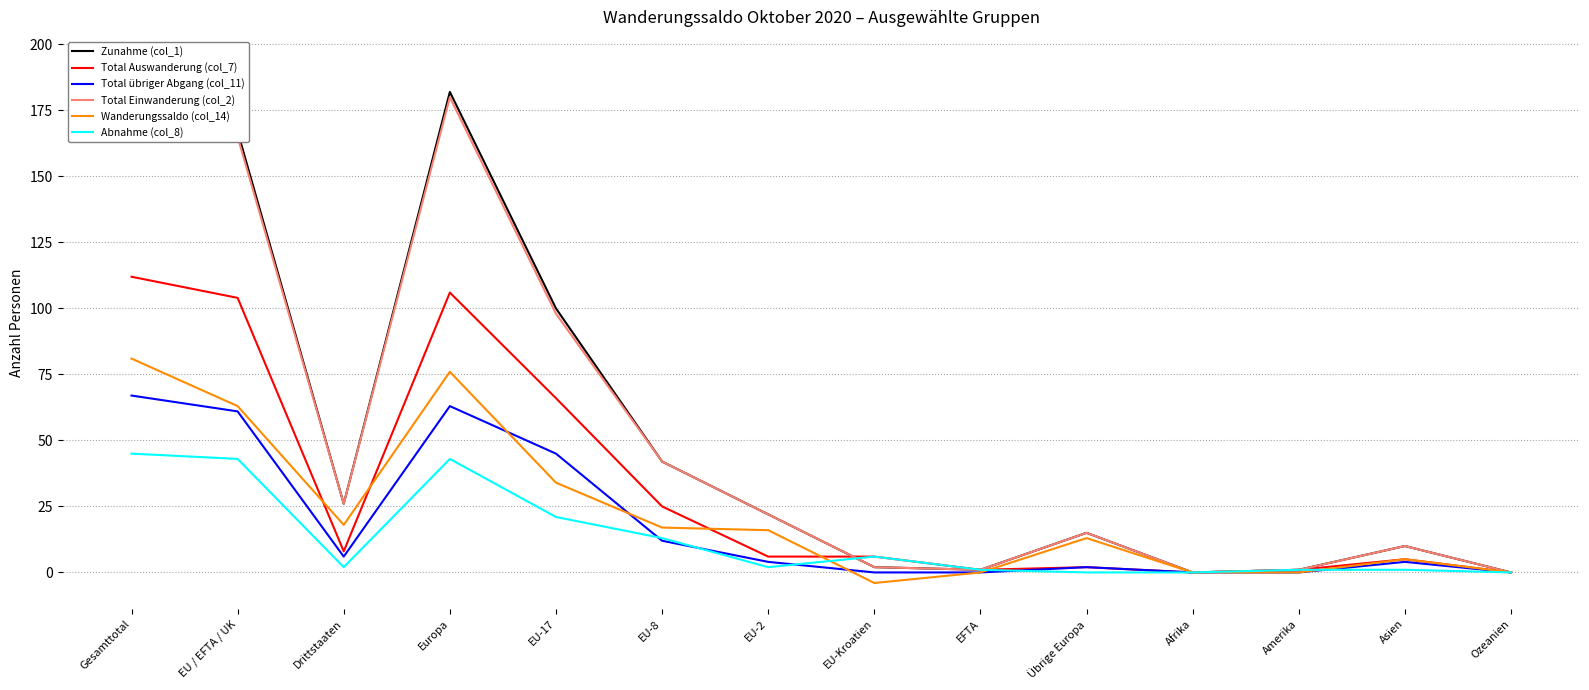

Is the value of Wanderungssaldo (col_14) at Drittstaaten greater than the value of Abnahme (col_8) at Amerika?

Yes